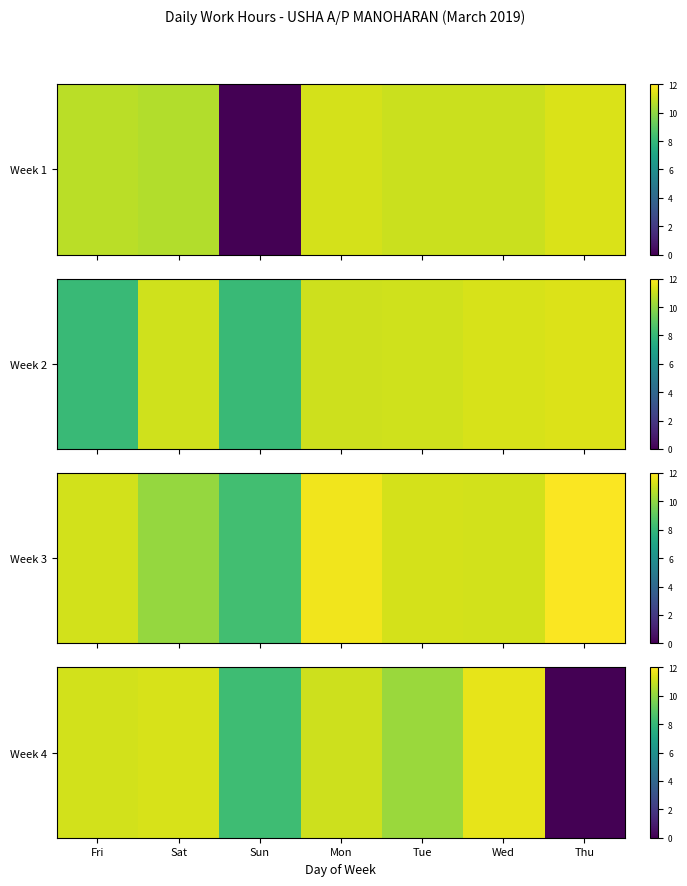

What value does the data have at Tue?

10.2